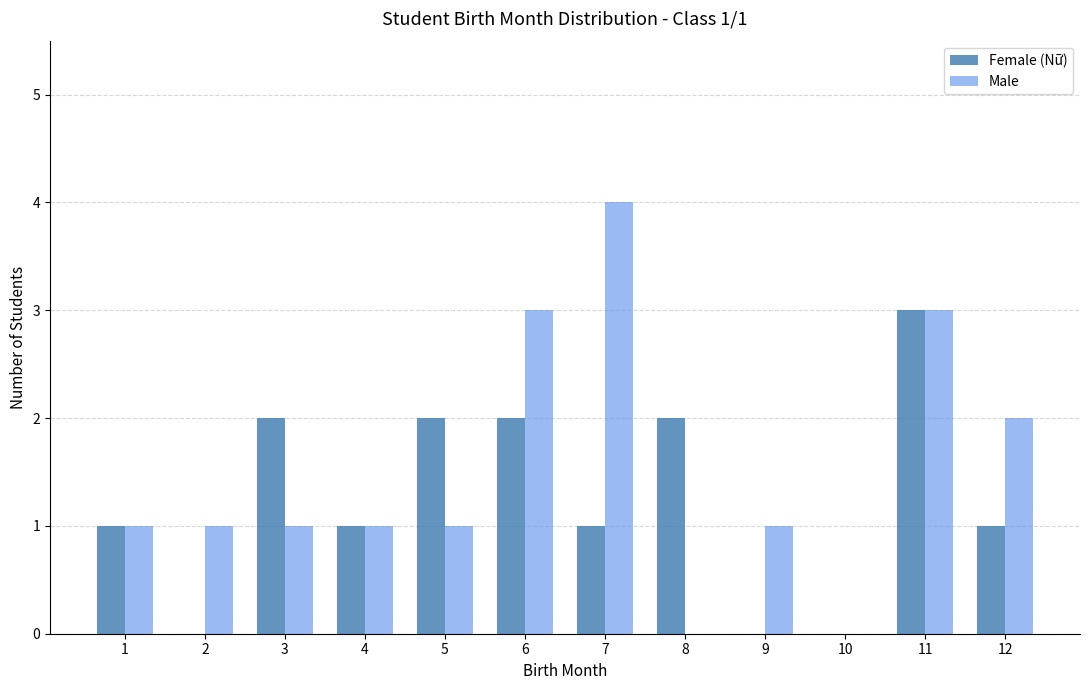

Between 1 and 3, which series saw the biggest shift?

Female (Nữ)